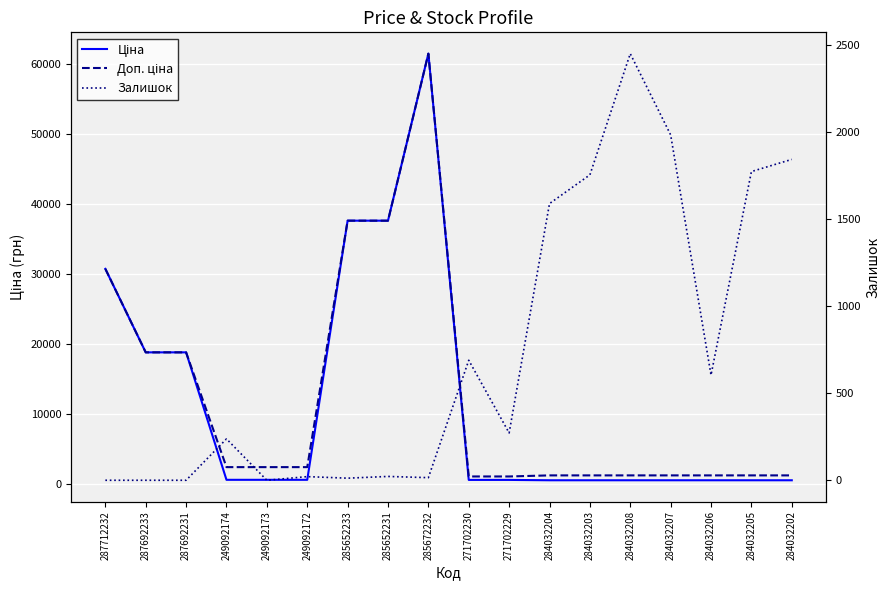

Between 285652233 and 271702230, which series saw the biggest shift?

Ціна